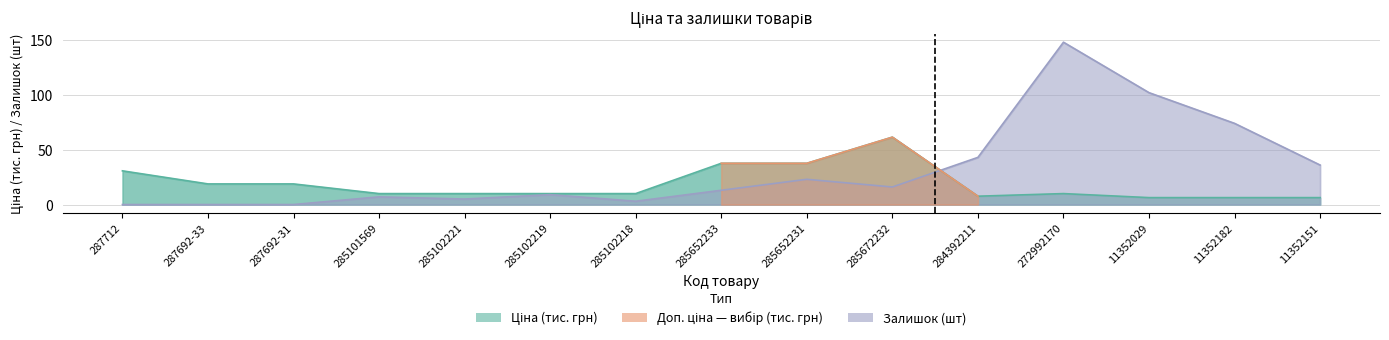

What is the sum of the Ціна values at 285102218 and 287712?

40.7